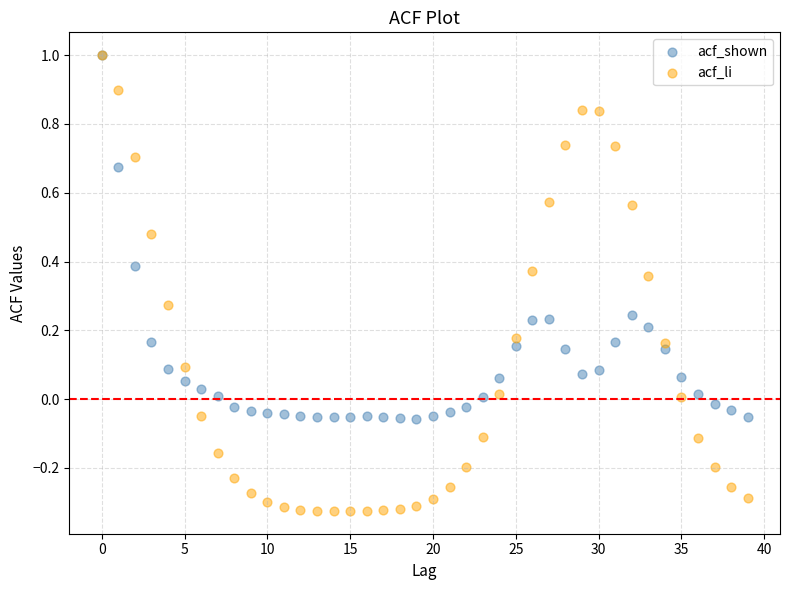

Which series has the largest Y range (max minus min)?

acf_li